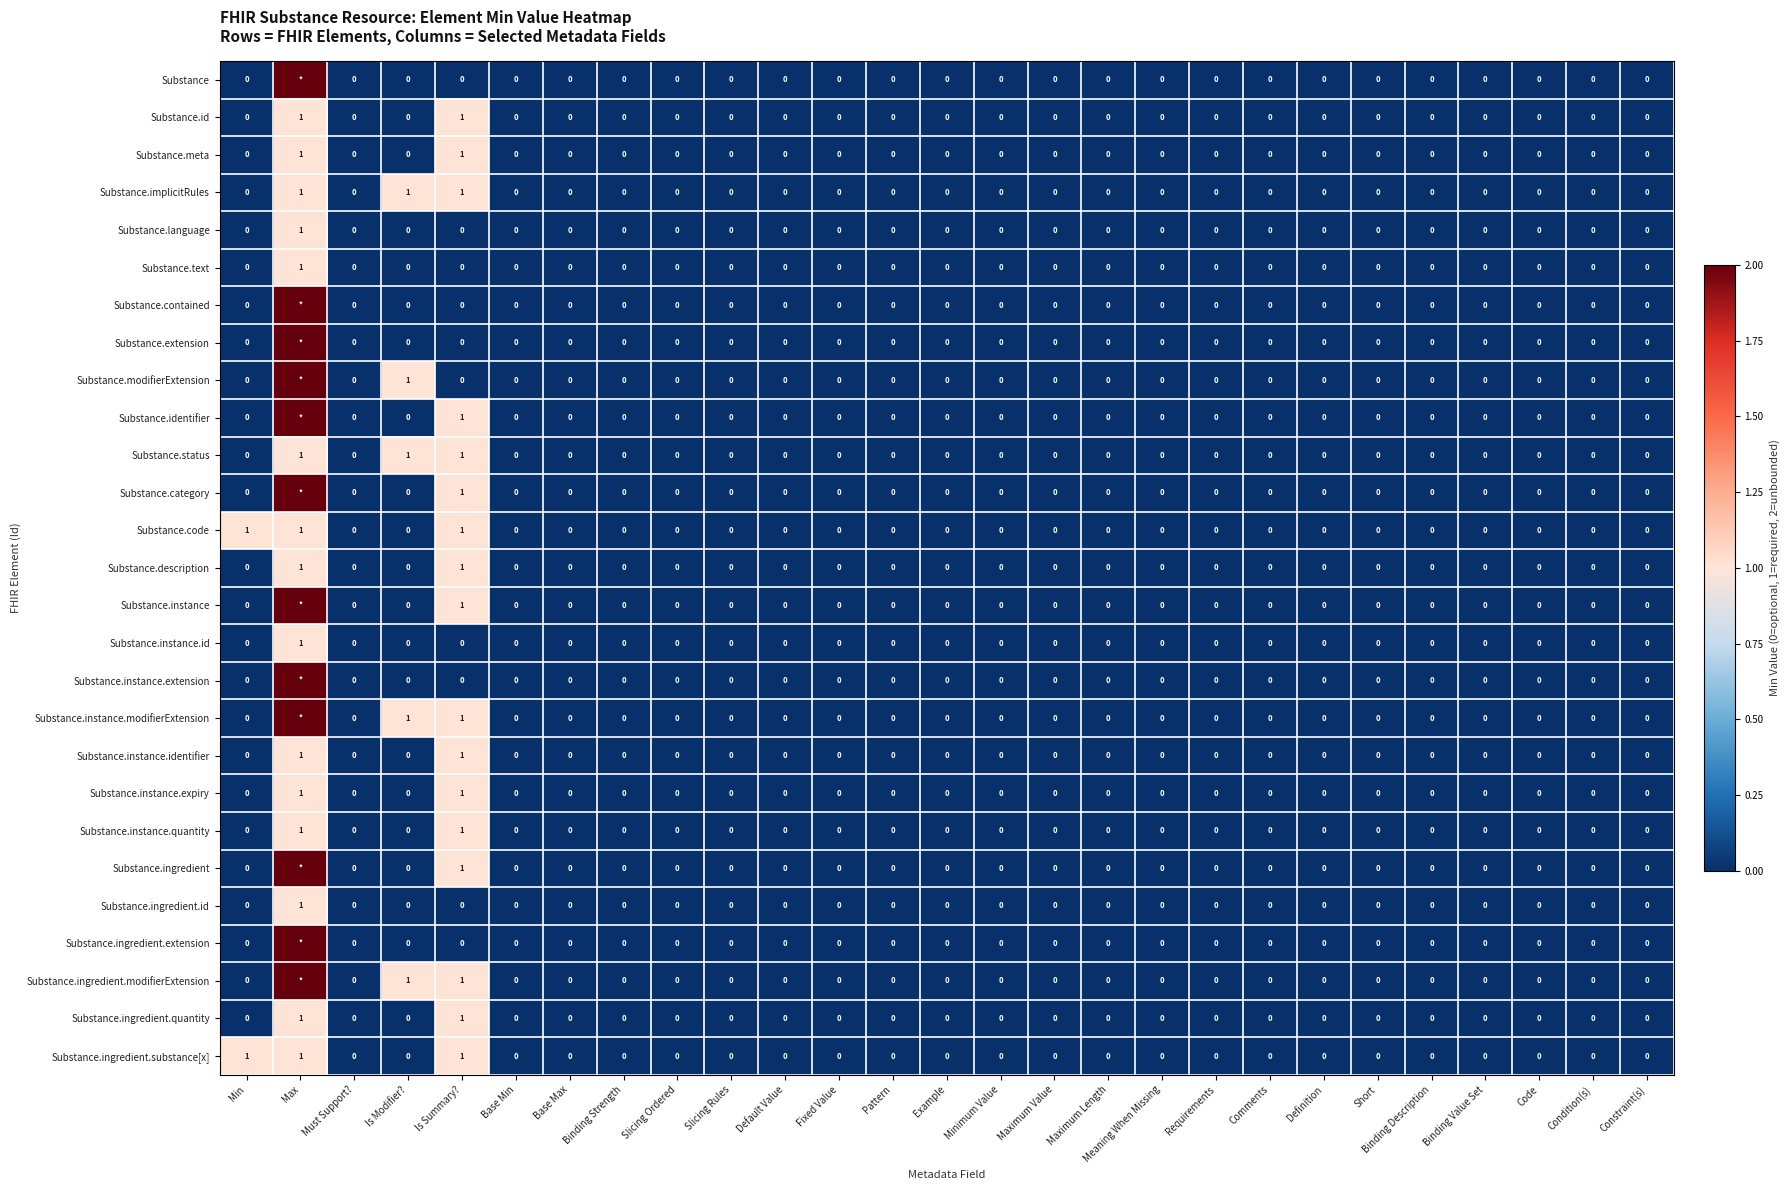

The value of Substance.status at Binding Strength is -1. True or false?

False